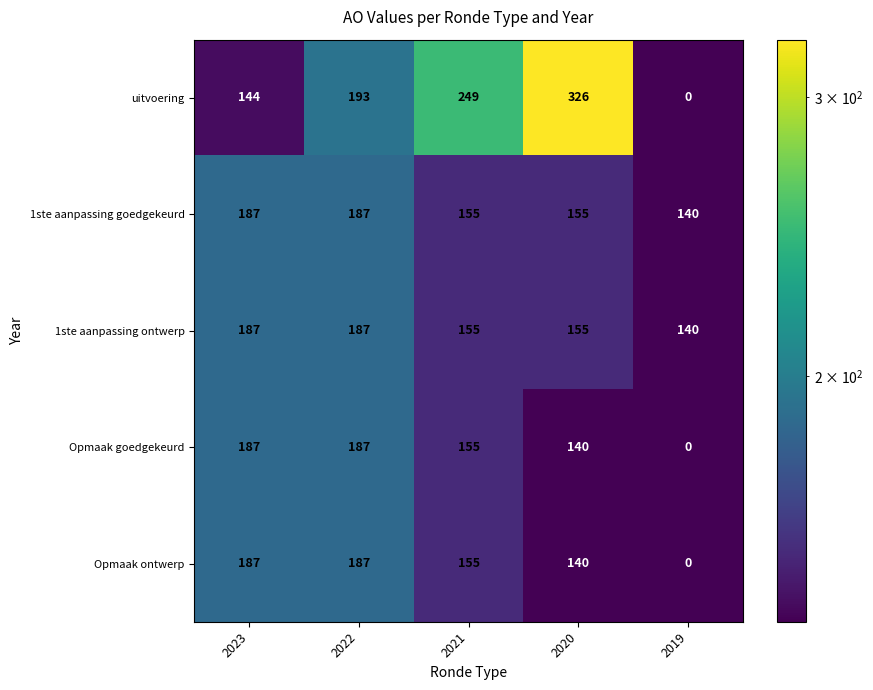

At which label does 1ste aanpassing goedgekeurd first exceed 155?

2023